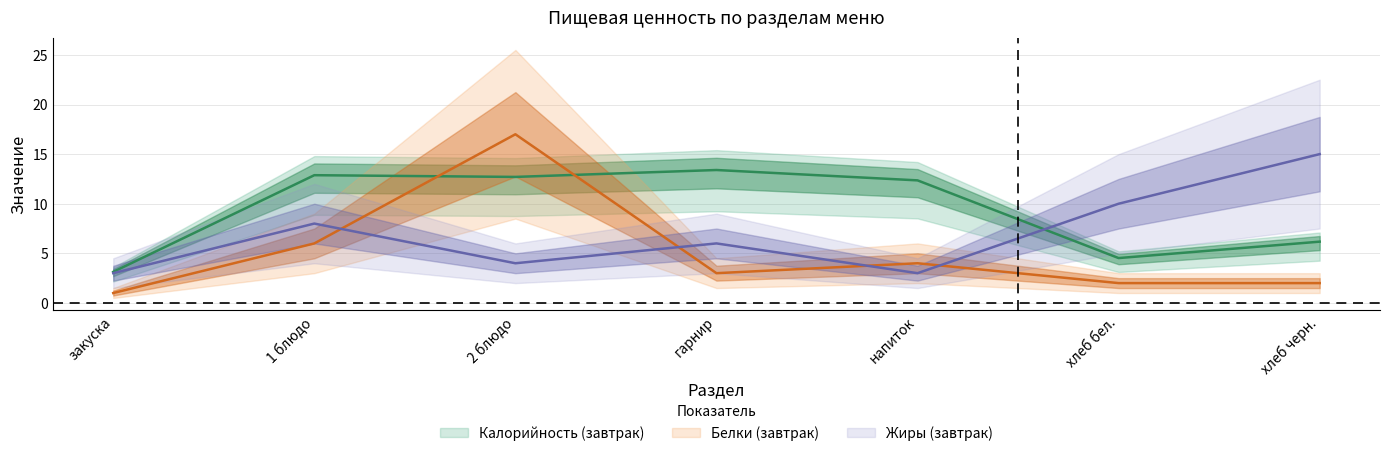

How many series are shown in this chart?

3